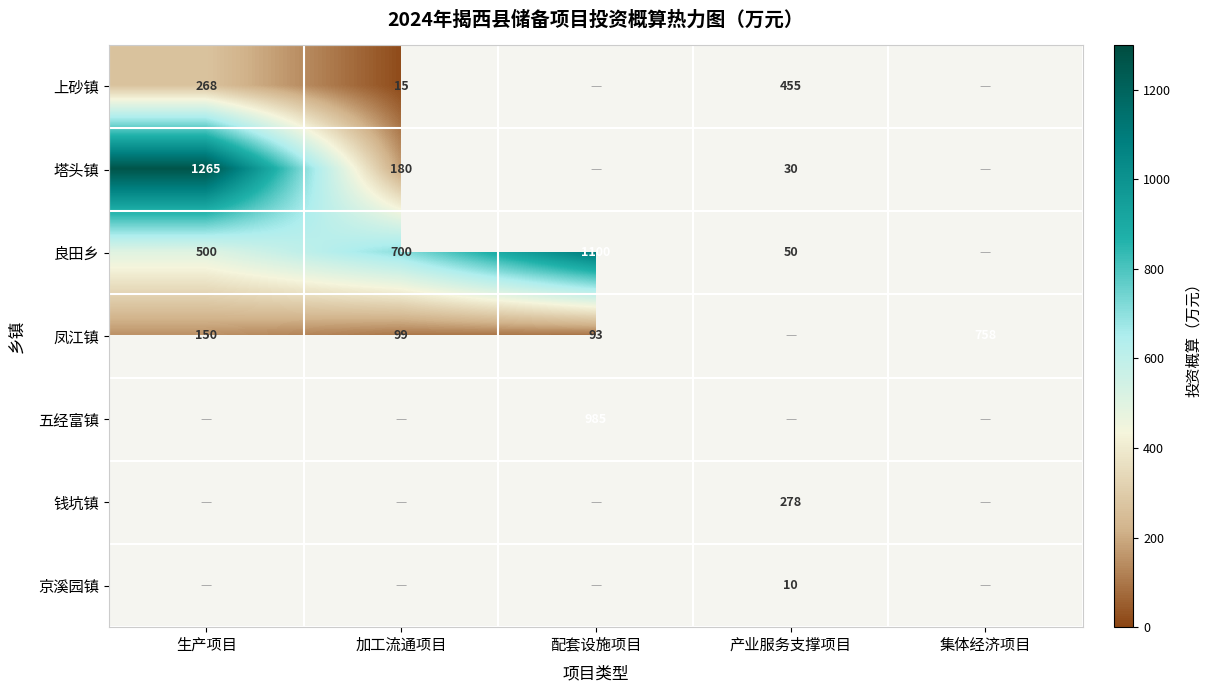

The 良田乡 series shows 500 at 生产项目. True or false?

True